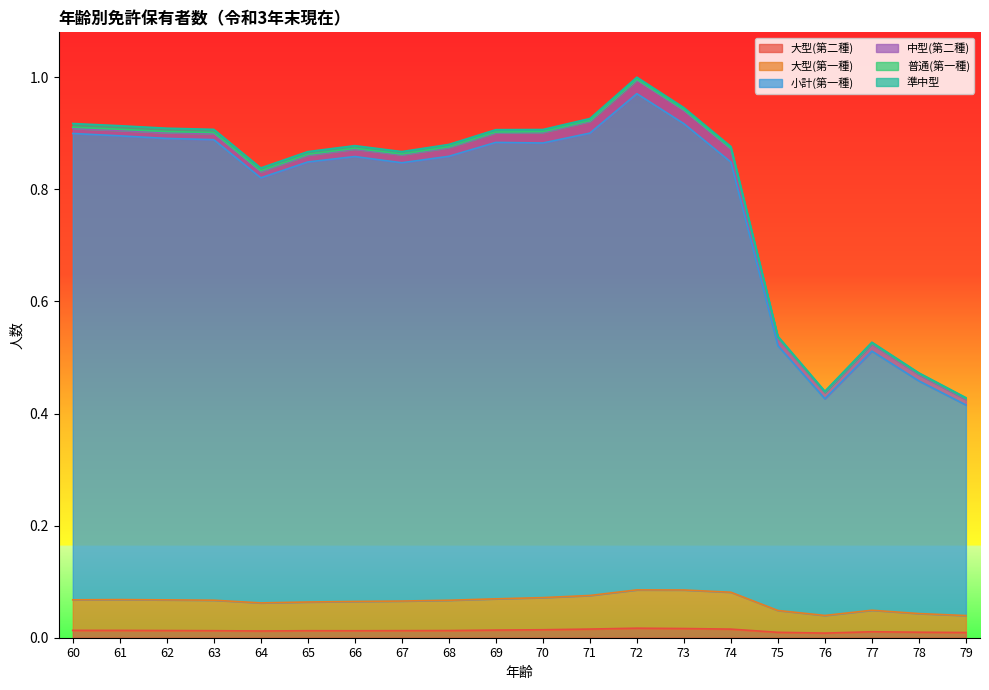

True or false: 大型(第一種) and 小計(第一種) cross at least once.

False